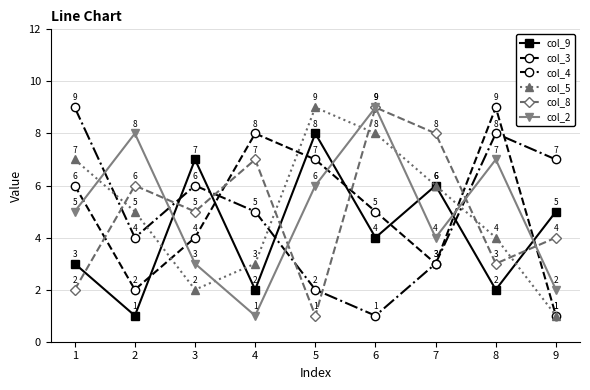

Between which two adjacent categories do col_8 and col_5 first intersect?

1 and 2